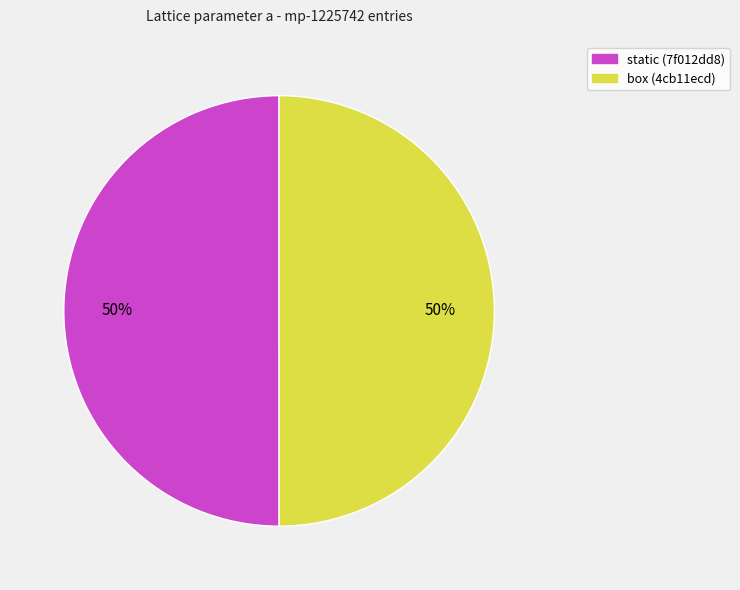

Do box (4cb11ecd) and static (7f012dd8) together represent more than half of the pie?

Yes